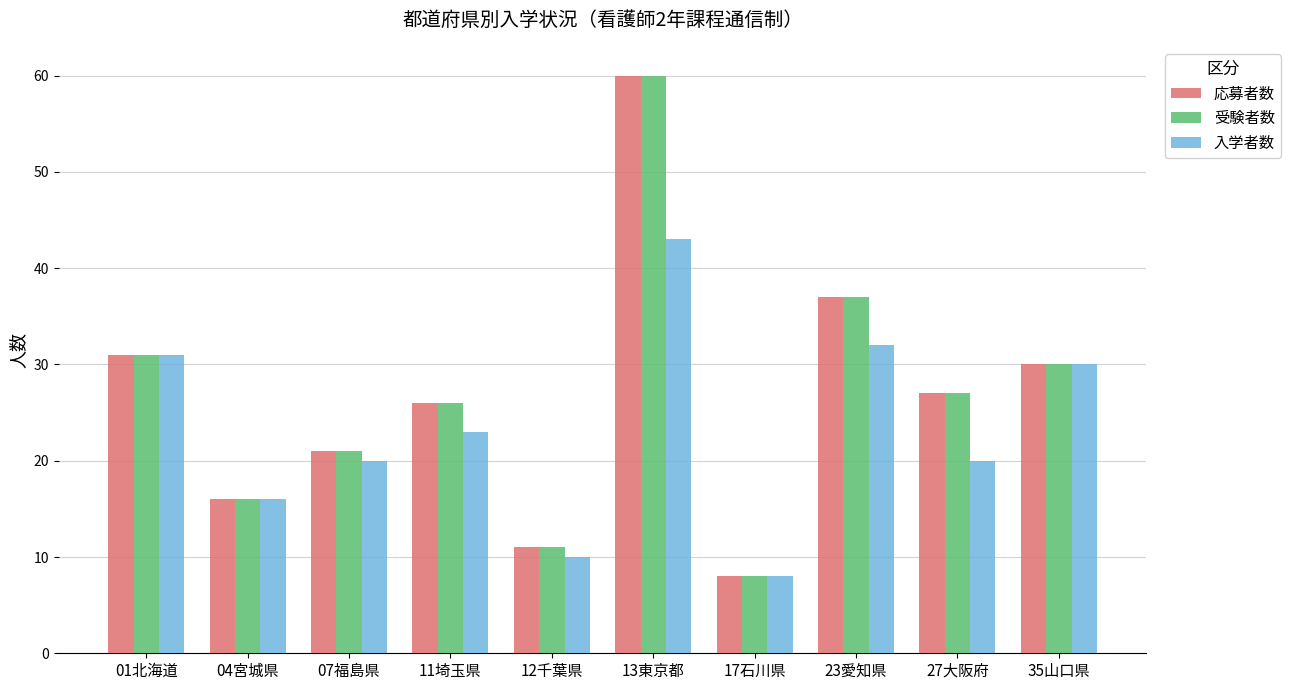

What is the maximum value for 入学者数?

43